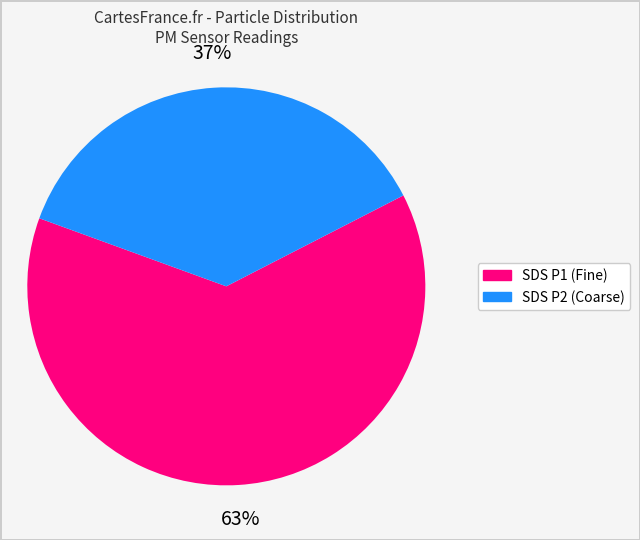

How many slices are in this pie chart?

2